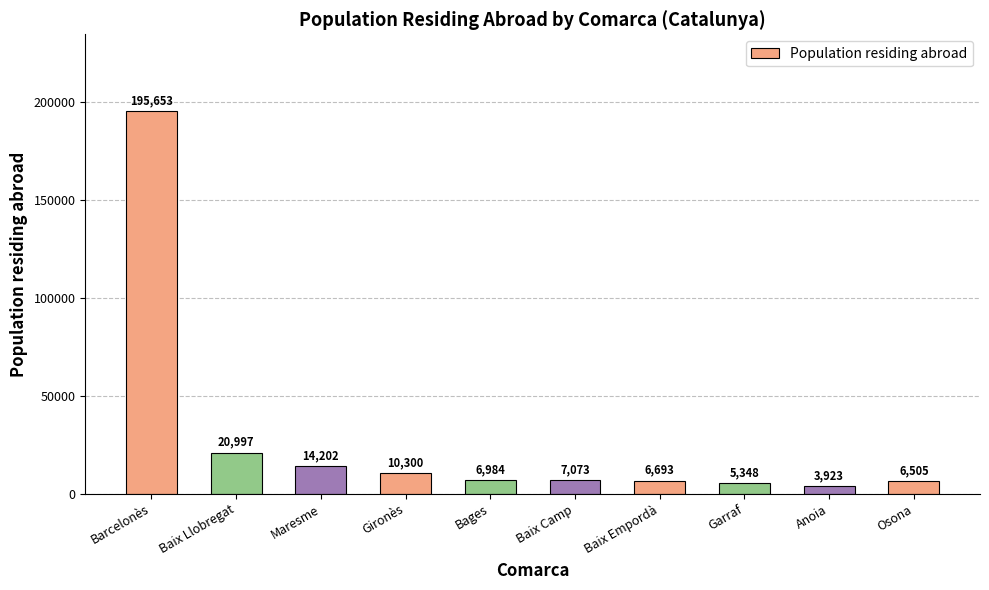

Rank the categories by value from highest to lowest.

Barcelonès, Baix Llobregat, Maresme, Gironès, Baix Camp, Bages, Baix Empordà, Osona, Garraf, Anoia